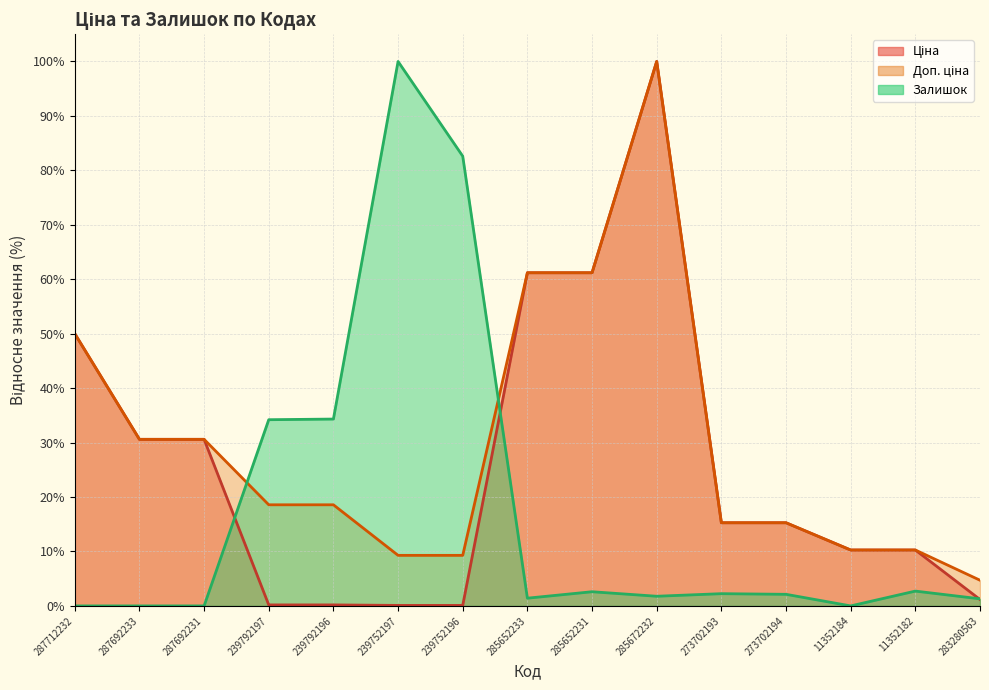

What is the label of the 2nd point from the right?

11352182